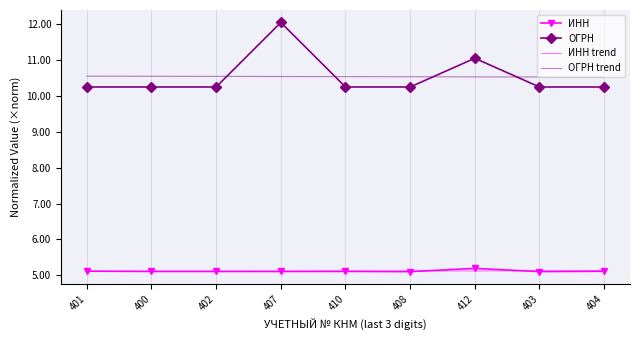

What is the difference between the maximum and minimum values in the ОГРН series?

1.8